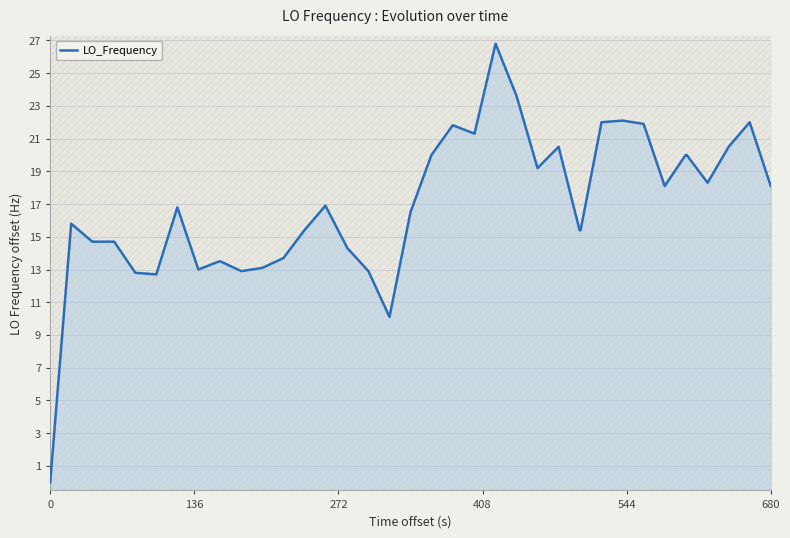

How many values are above zero?

39